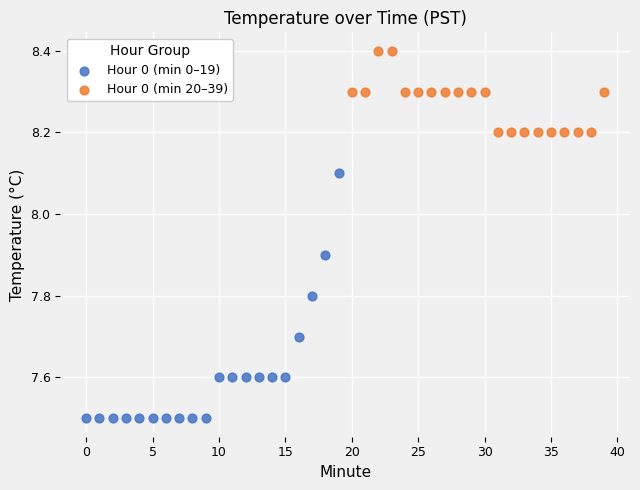

Which series has the widest spread of Y values?

Hour 0 (min 0–19)